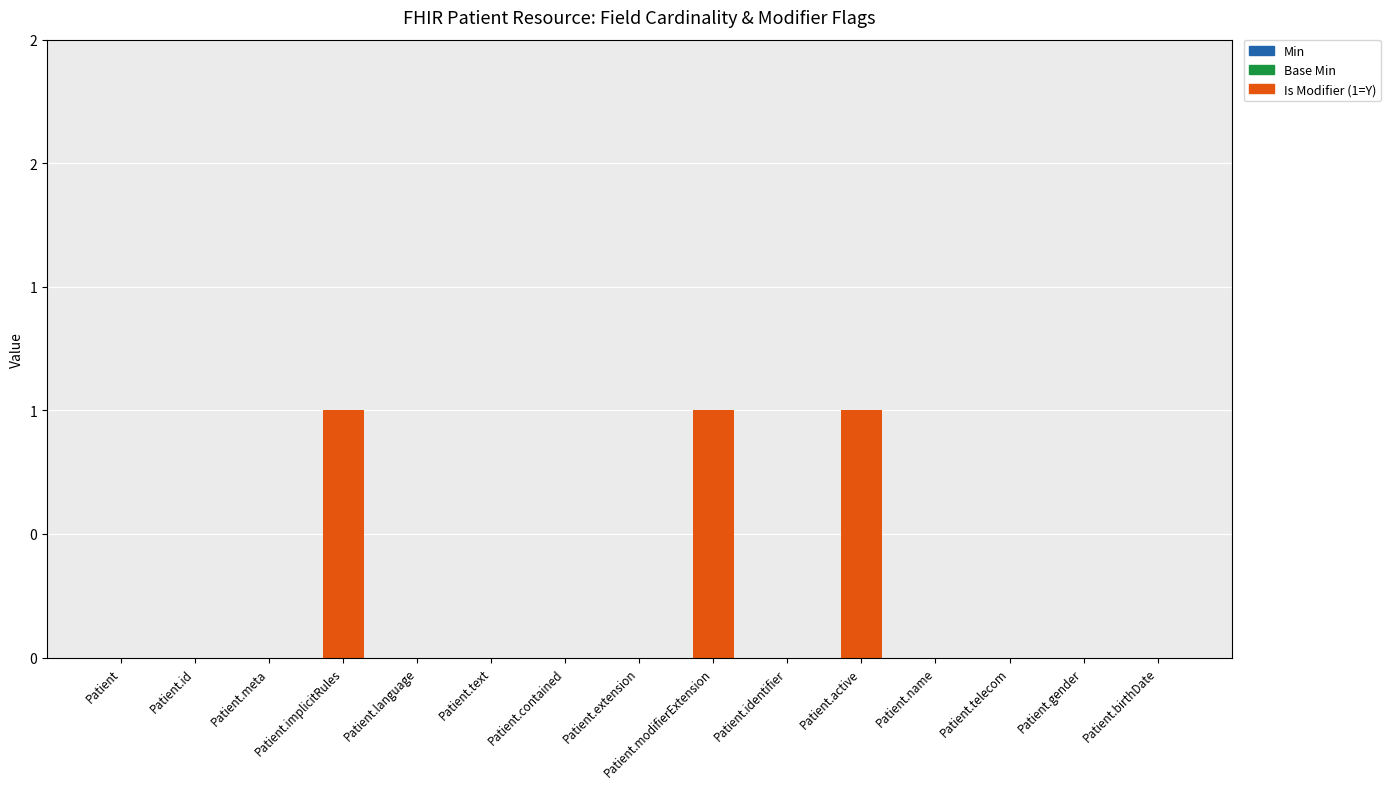

How many bars are there in total?

45